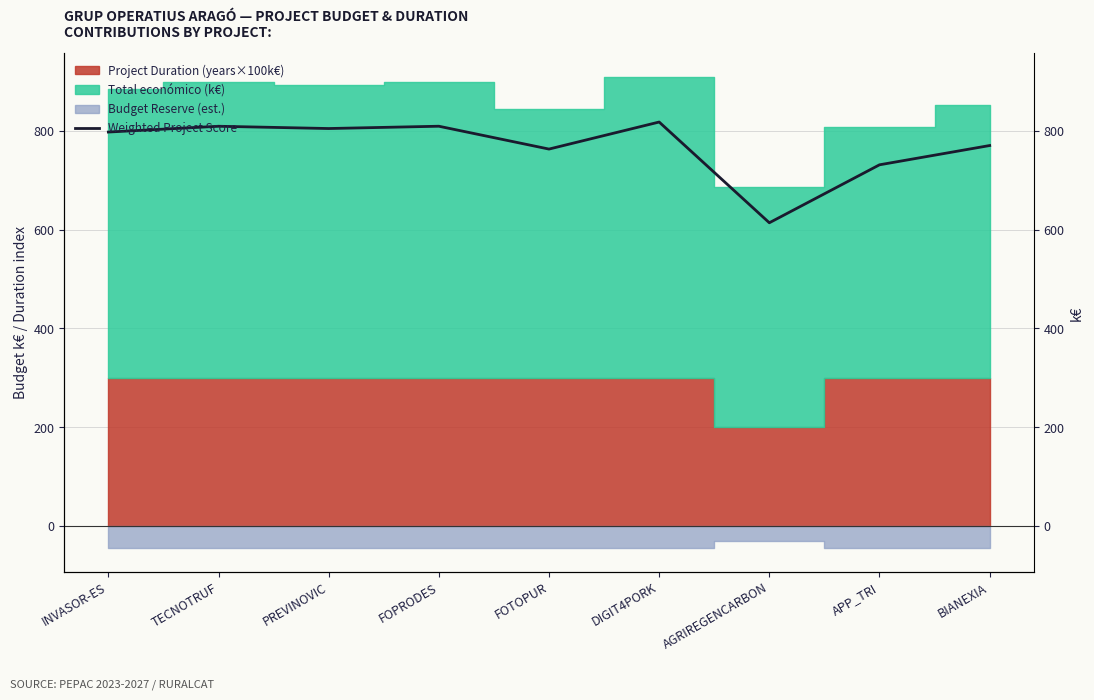

Reading right to left, extract all data points from this chart.

770.2	731.2	613.7	817.8	763.0	809.3	804.7	809.3	797.5